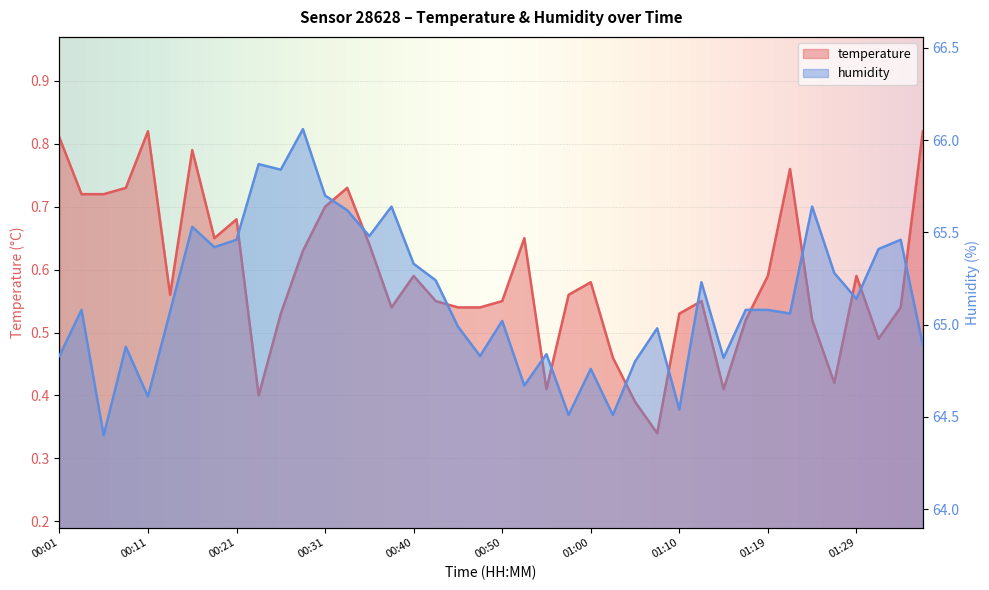

What is the sum of the temperature values at 01:00 and 00:31?

1.3